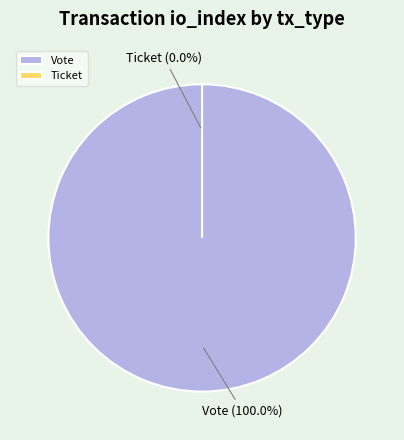

Rank the categories by value from lowest to highest.

Ticket, Vote